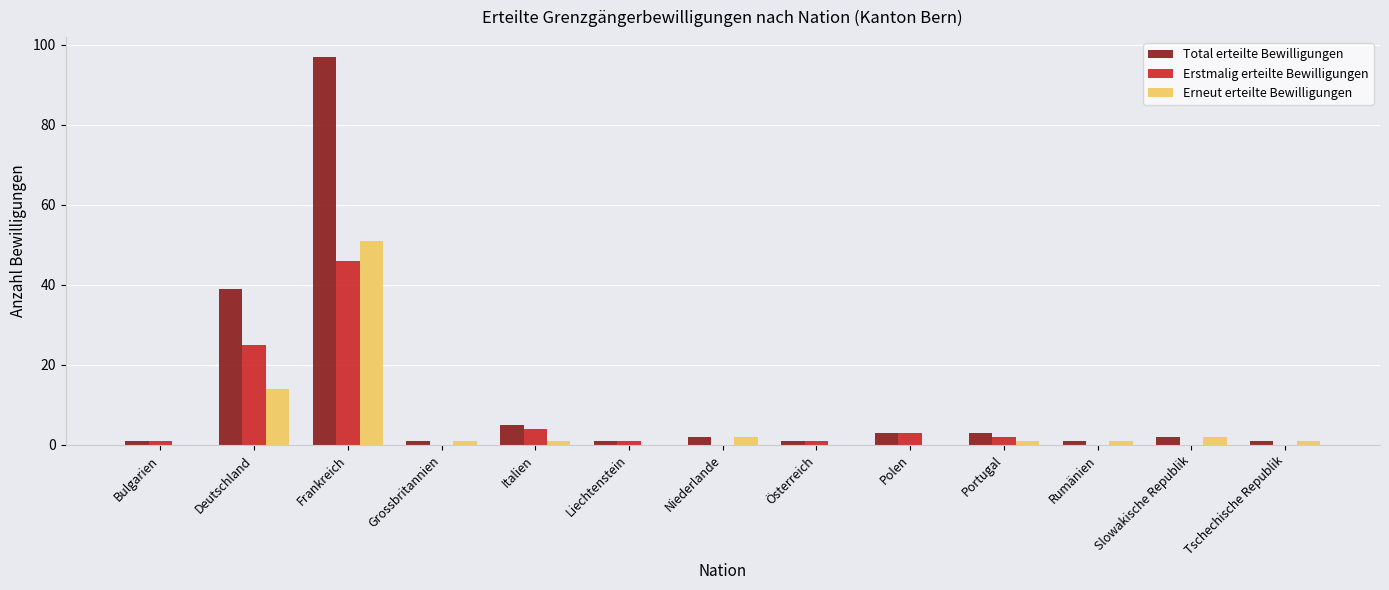

What is the sum of all Erneut erteilte Bewilligungen values?

74